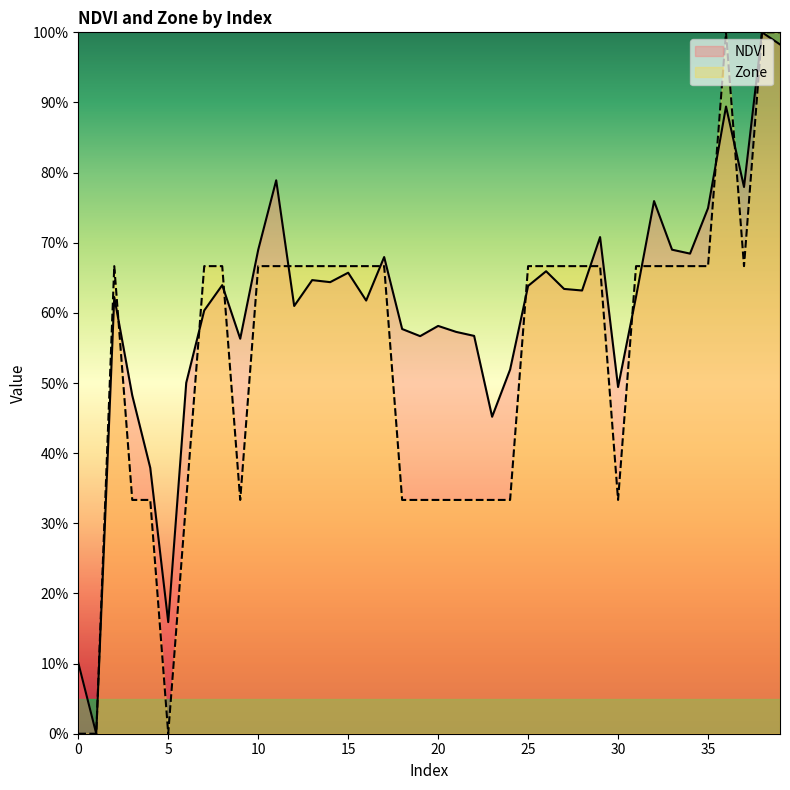

Between which two adjacent categories do Zone and NDVI first intersect?

2 and 3